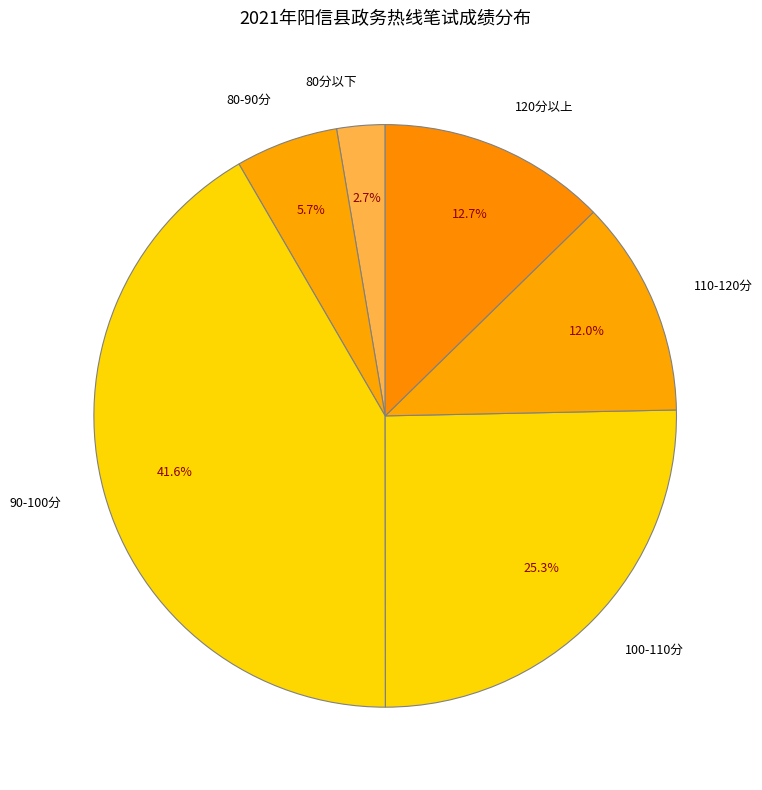

What portion of the pie excludes 100-110分?

74.7%